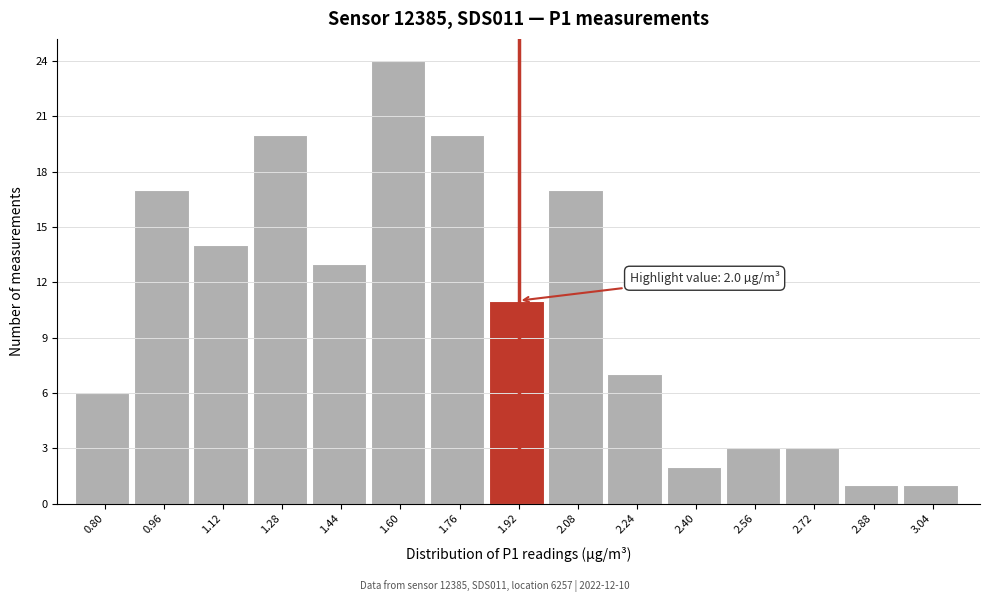

Reading left to right, what are all the values shown in this chart?

0.80=6	0.96=17	1.12=14	1.28=20	1.44=13	1.60=24	1.76=20	1.92=11	2.08=17	2.24=7	2.40=2	2.56=3	2.72=3	2.88=1	3.04=1